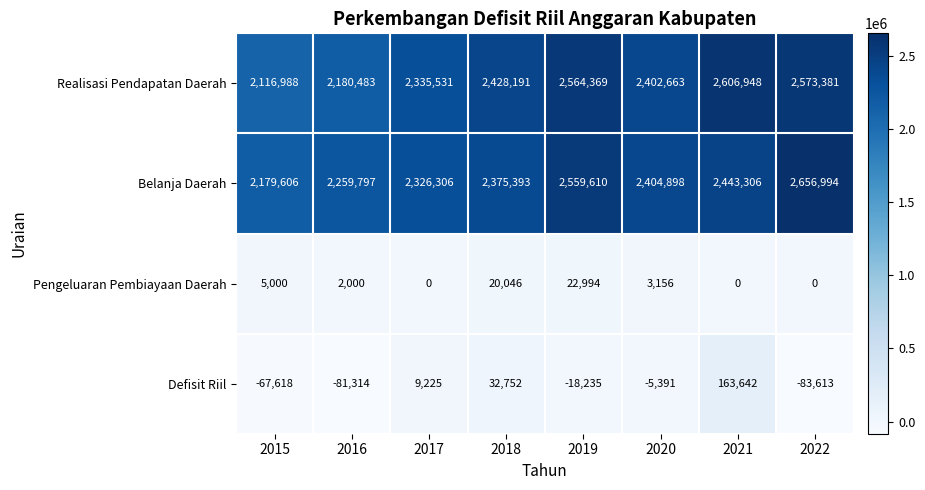

How many distinct data groups are displayed?

4